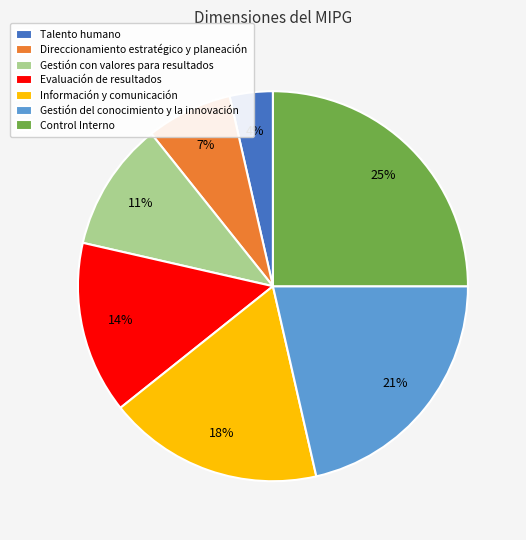

Approximately how many times larger is the value at Talento humano compared to Información y comunicación?

0.2